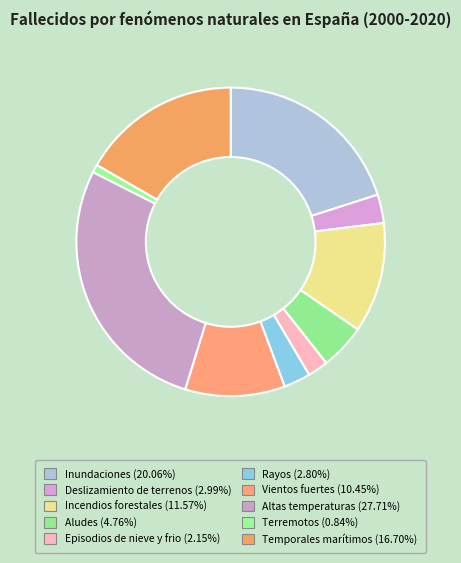

To the nearest percent, what is the difference between the largest and smallest slice percentages?

27%